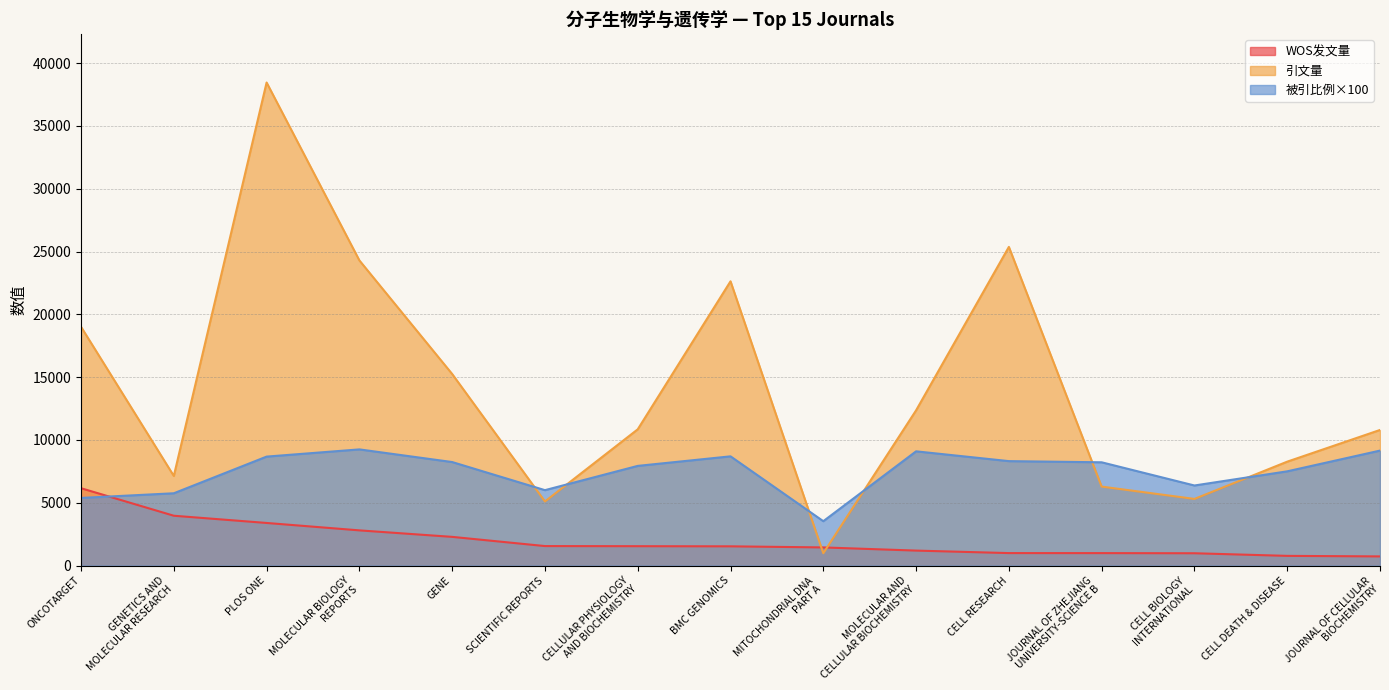

Does the chart have visible grid lines?

Yes